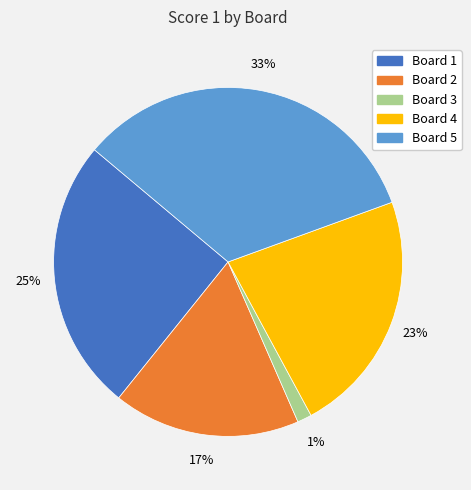

Is it true that Board 2 is 28% of the pie?

False